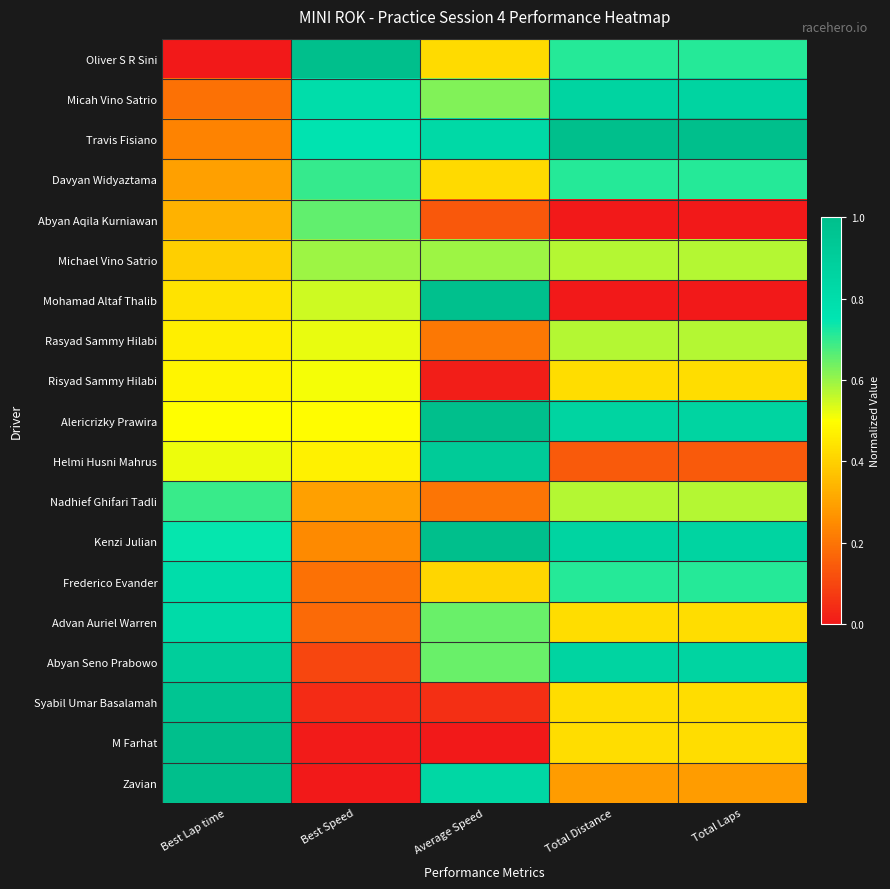

Which label corresponds to the largest value in the chart?

Best Speed